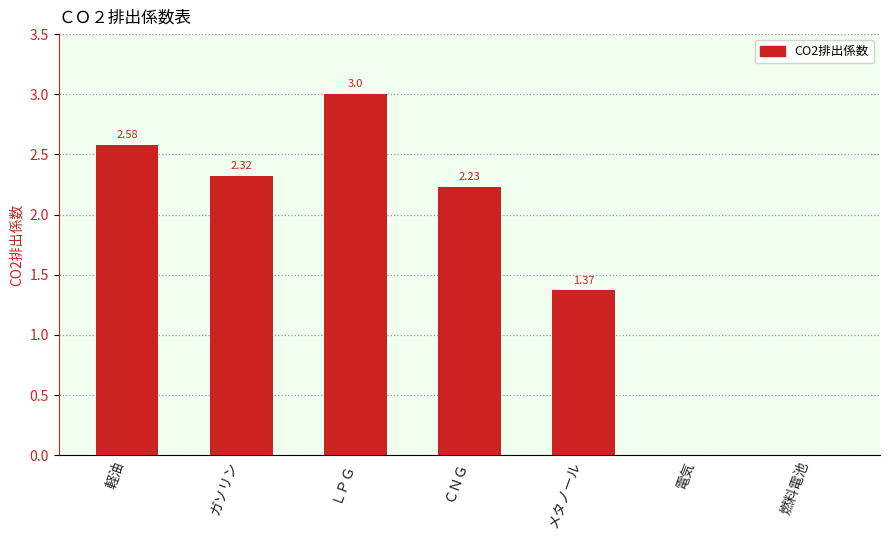

What is the sum of all values?

11.5